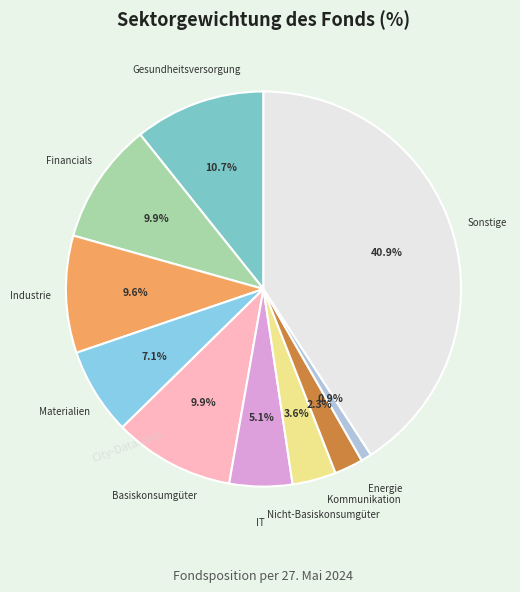

Which category has the smallest portion of the pie?

Energie